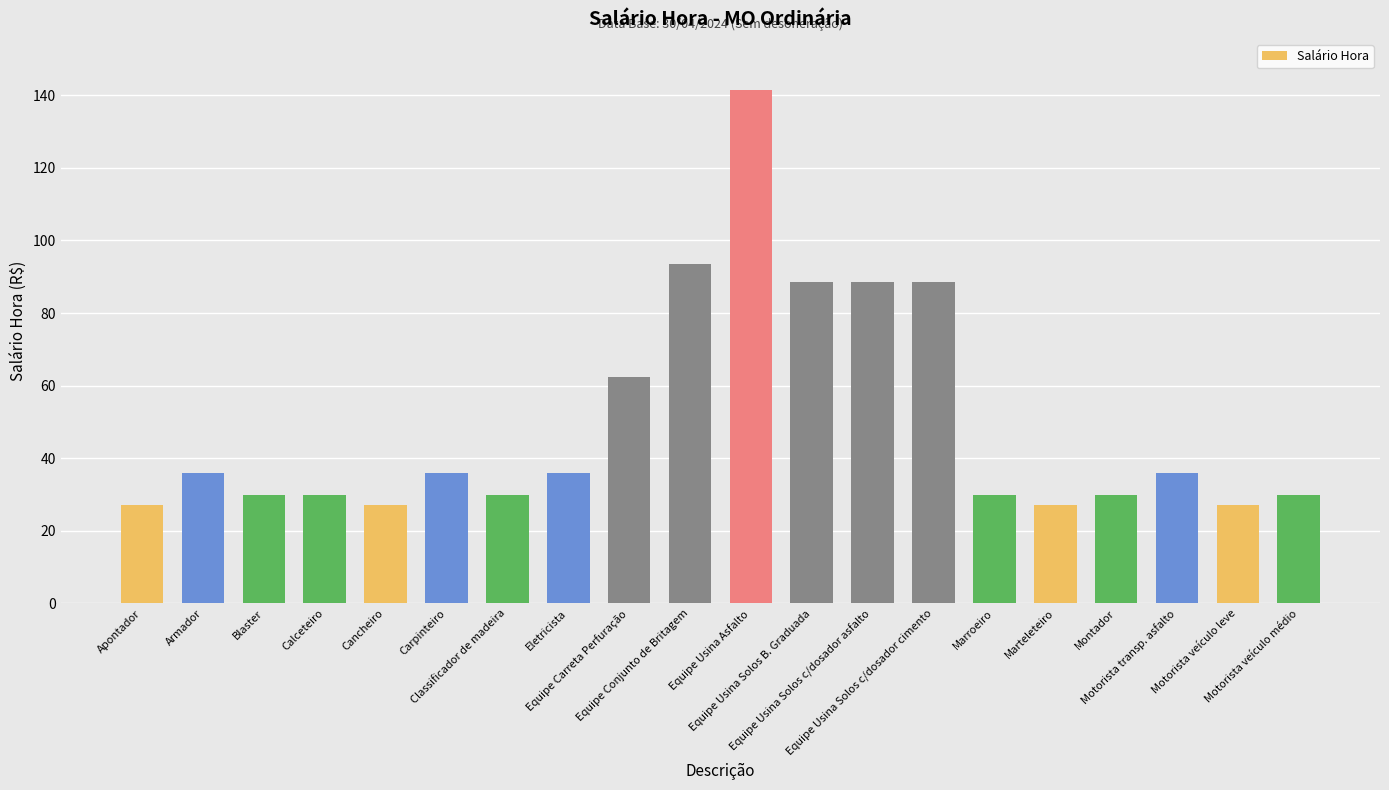

What is the ratio of the value at Calceteiro to the value at Cancheiro?

1.1